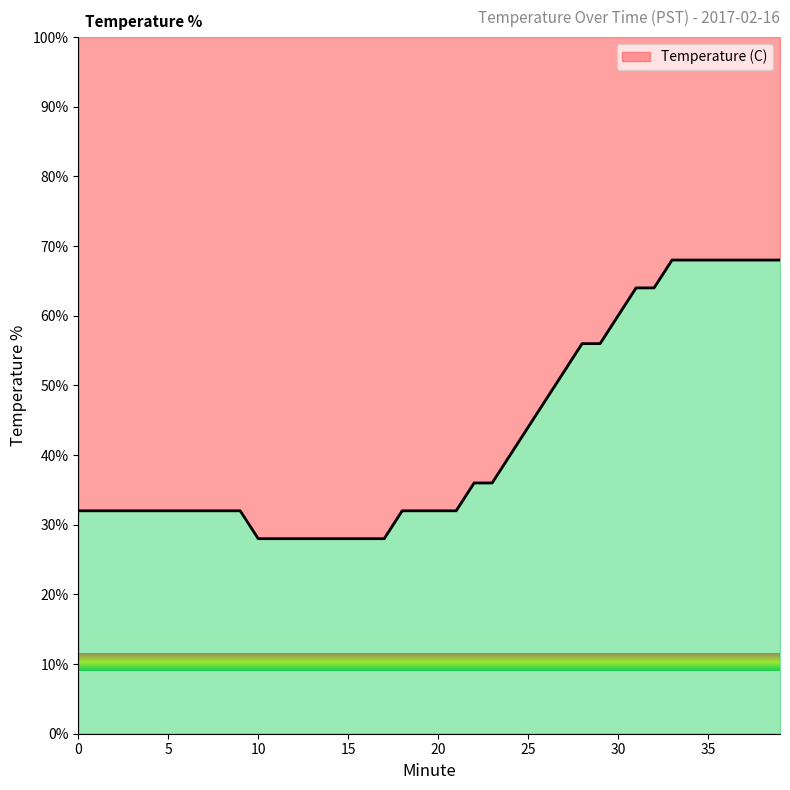

What is the minimum value shown in the chart?

28.0